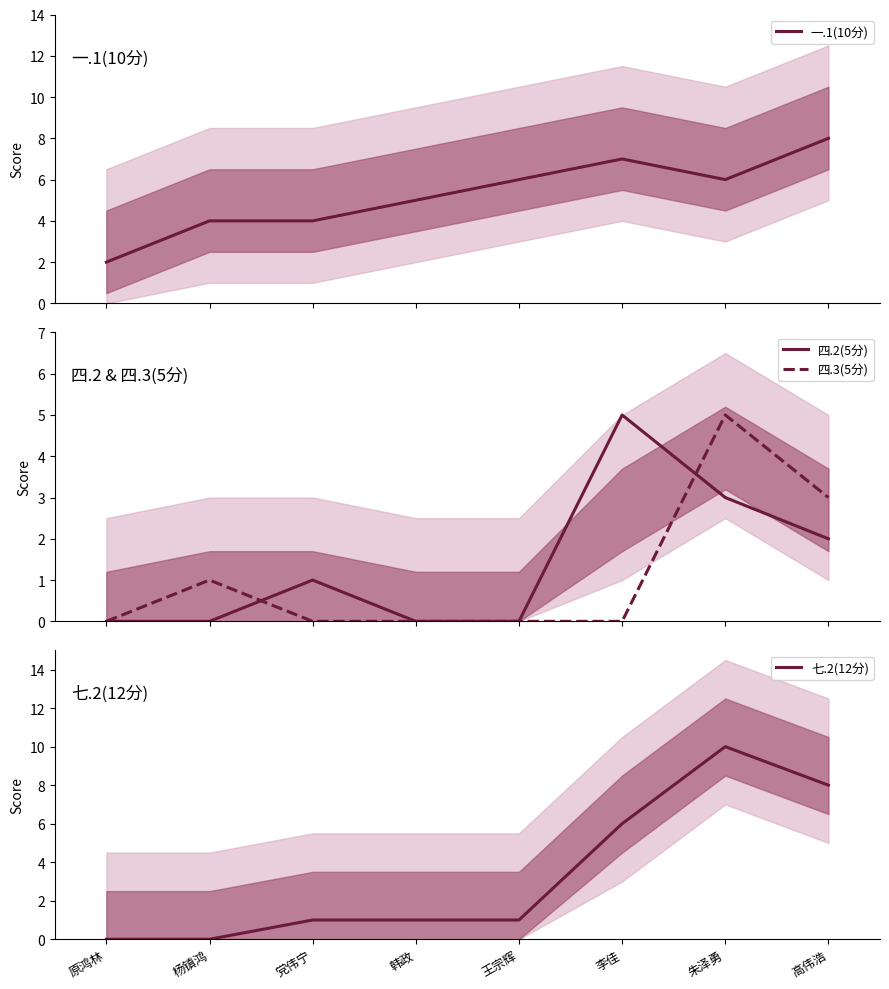

Reading left to right, extract all data points from this chart.

一.1(10分): 2	4	4	5	6	7	6	8
四.2(5分): 0	0	1	0	0	5	3	2
四.3(5分): 0	1	0	0	0	0	5	3
七.2(12分): 0	0	1	1	1	6	10	8